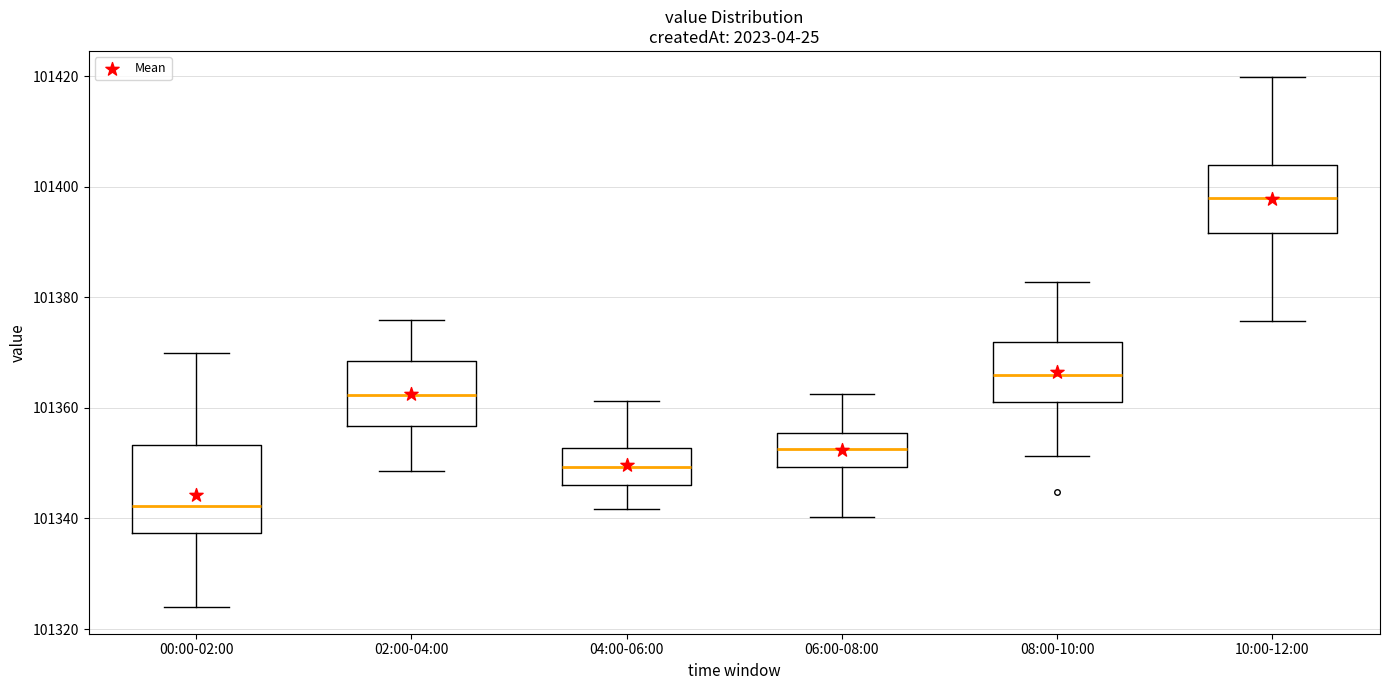

Reading left to right, read every box against the y-axis: the position of its median line, the range the box covers, and the ends of its whiskers. The values are not printed on the chart, so give them approximately, as read against the axis.

00:00-02:00: median 101342, box 101338 to 101354, whiskers 101324 to 101370
02:00-04:00: median 101362, box 101356 to 101368, whiskers 101348 to 101376
04:00-06:00: median 101350, box 101346 to 101352, whiskers 101342 to 101362
06:00-08:00: median 101352, box 101350 to 101356, whiskers 101340 to 101362
08:00-10:00: median 101366, box 101362 to 101372, whiskers 101352 to 101382
10:00-12:00: median 101398, box 101392 to 101404, whiskers 101376 to 101420